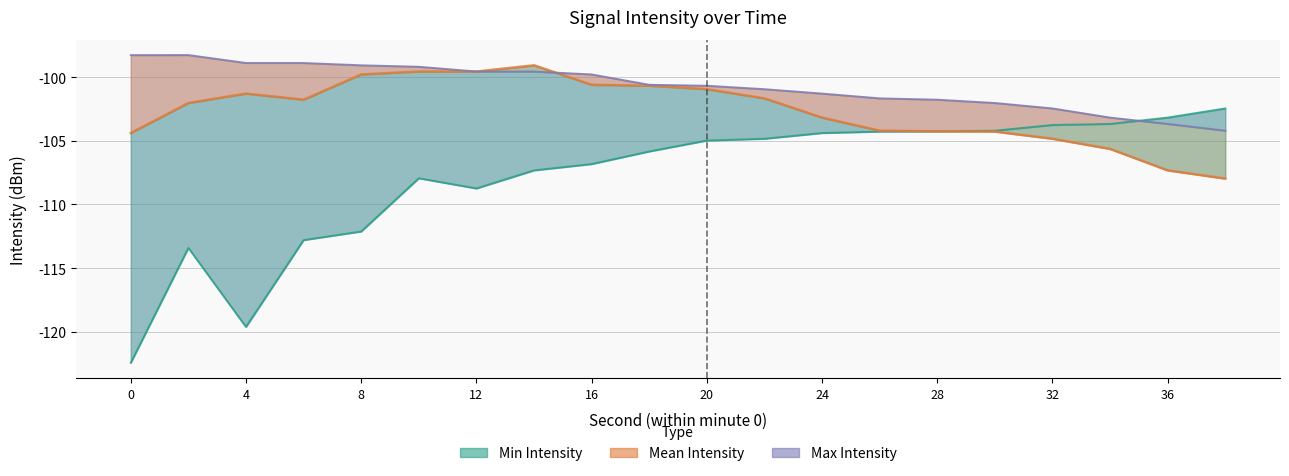

How many values in the Min Intensity series are below -104?

16